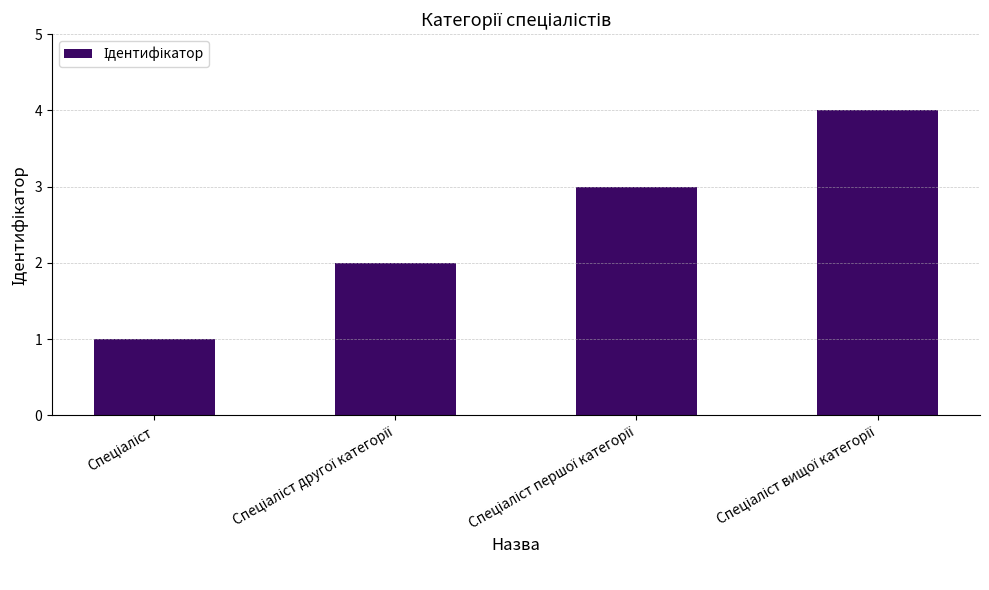

What is the maximum value shown in the chart?

4